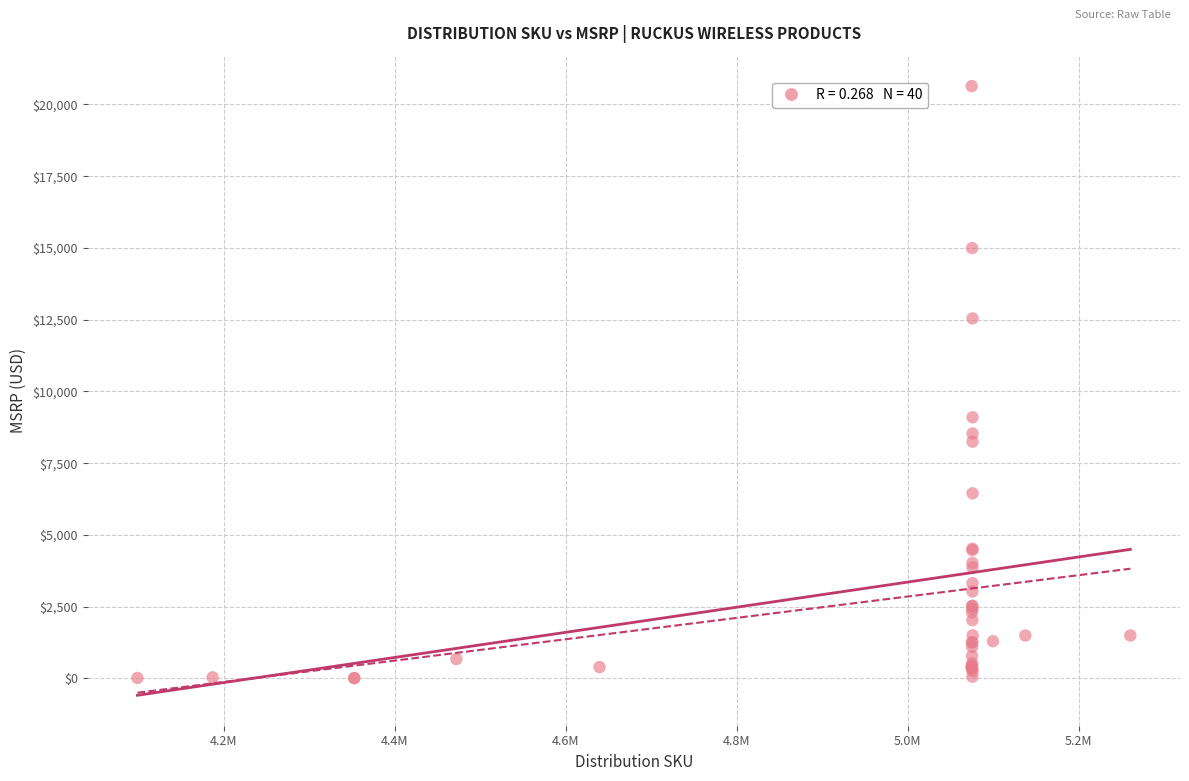

What Y value in the scatter plot is closest to 10322?

9100.0